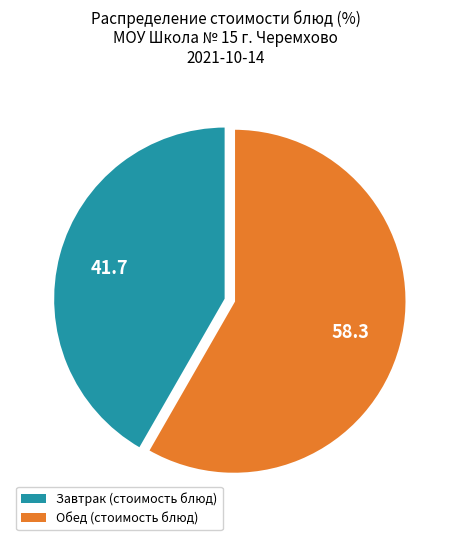

Is there a majority slice in this chart?

Yes